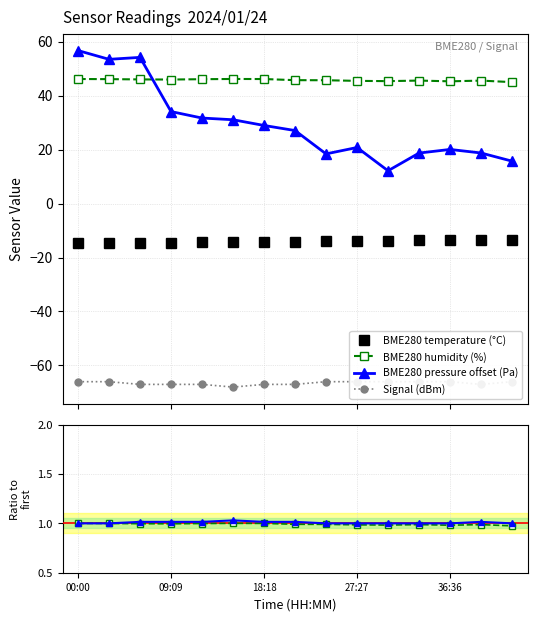

Does the chart display data point markers on the line(s)?

Yes